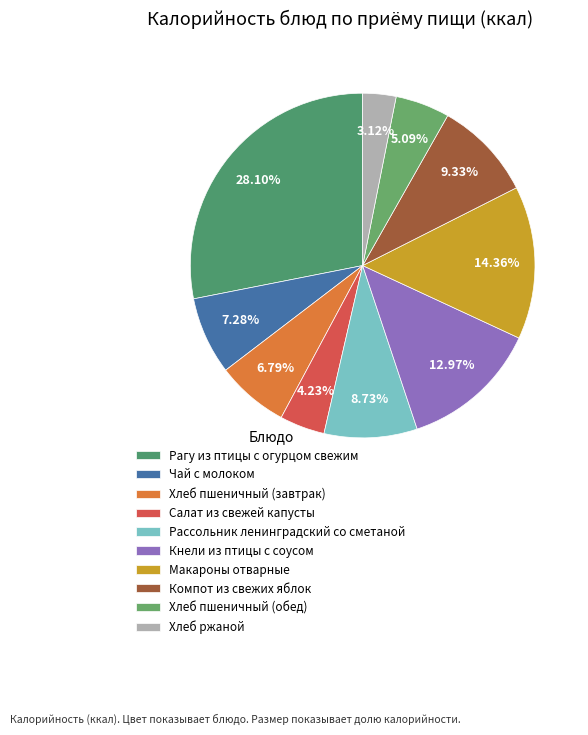

True or false: Макароны отварные accounts for 26% of the total.

False